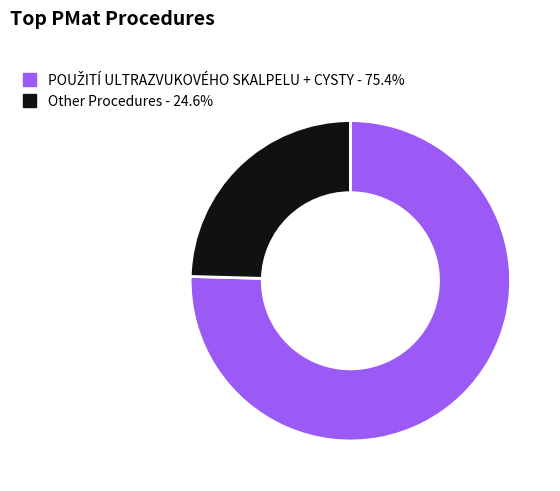

Is there a majority slice in this chart?

Yes